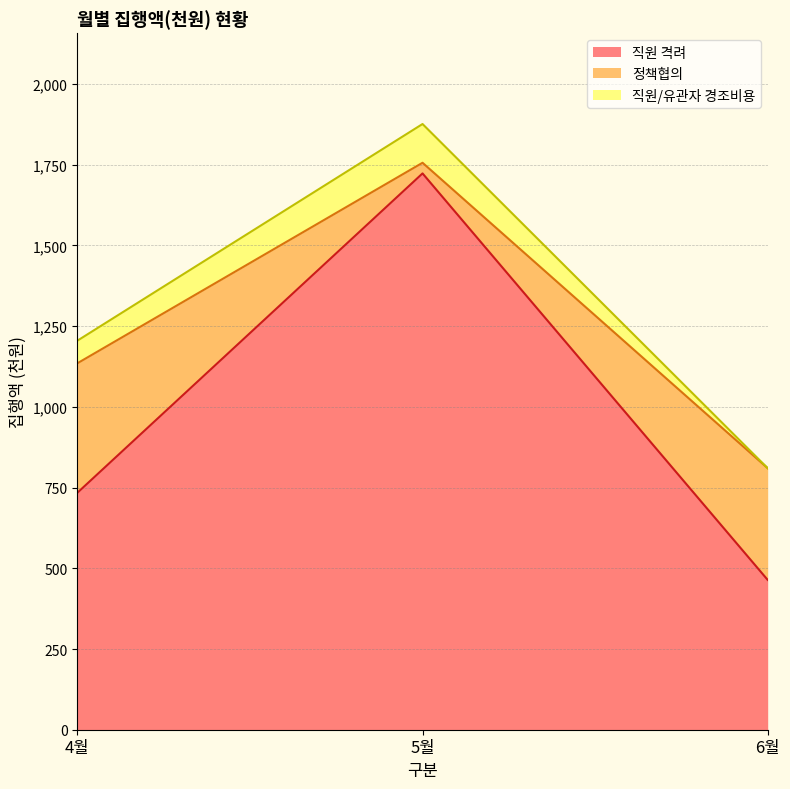

Reading right to left, what are all the values shown in this chart?

직원 격려: 464	1723	734
정책협의: 346	33	401
직원/유관자 경조비용: 0	120	70